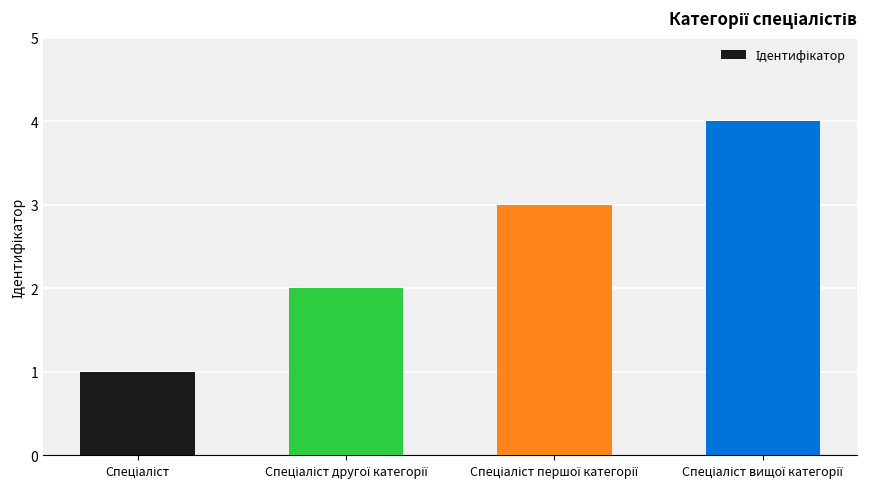

What is the maximum value shown in the chart?

4